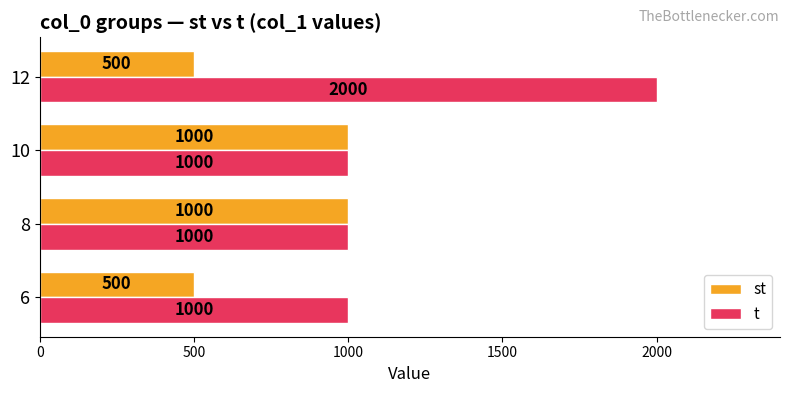

Which series has the largest range (max minus min)?

t